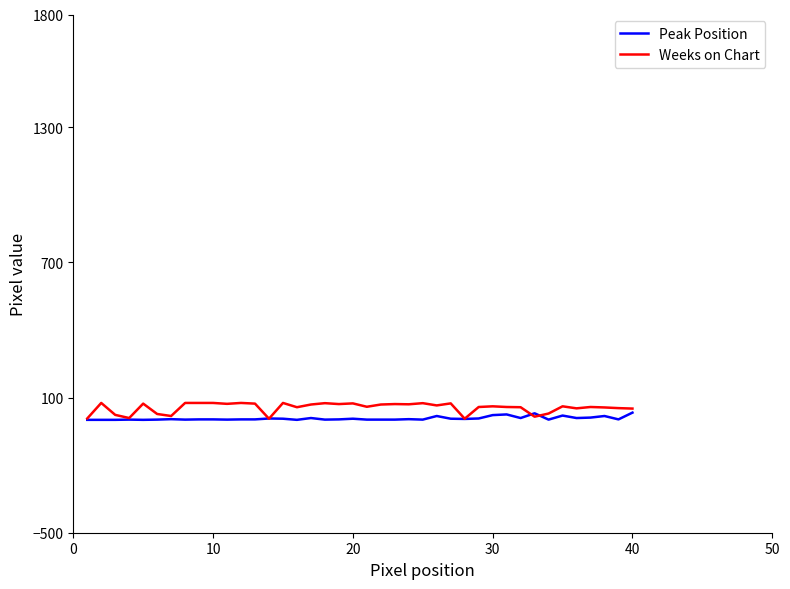

Which series has the largest range (max minus min)?

Weeks on Chart